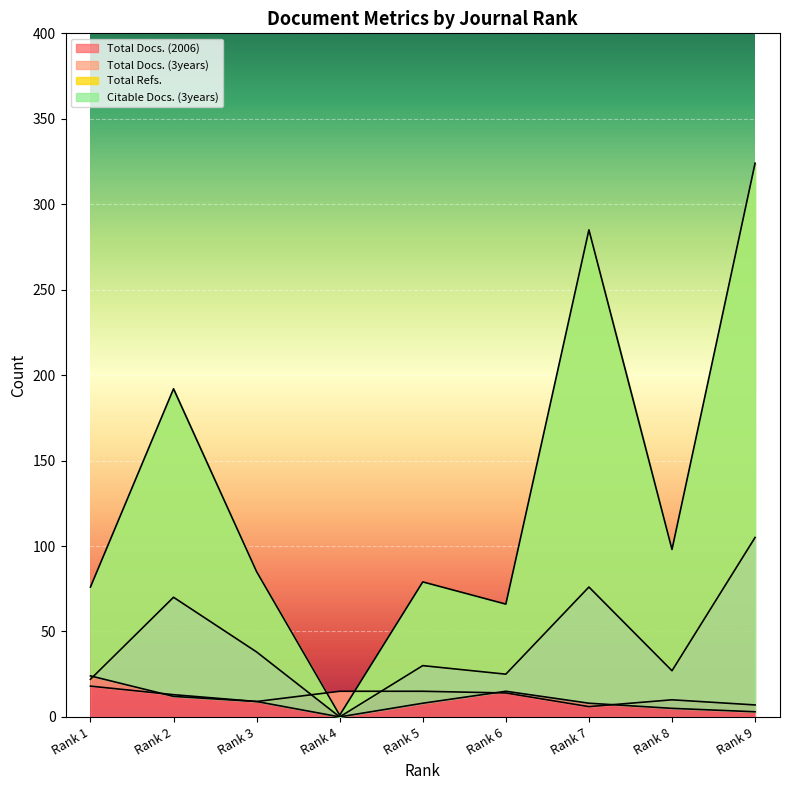

In Citable Docs. (3years), how many points are higher than both neighbors (excluding endpoints)?

1